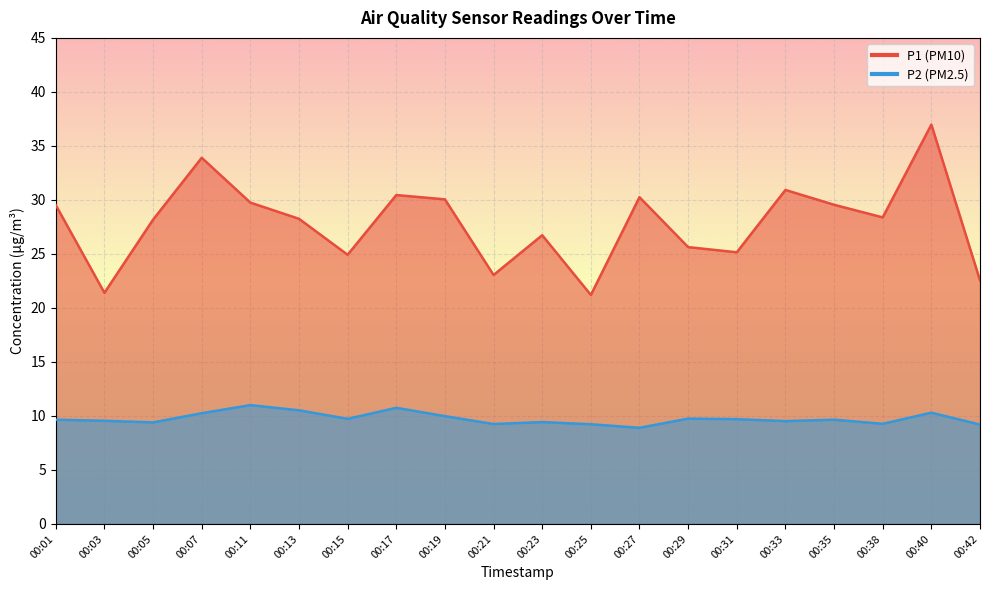

What is the maximum value for P1_line?

37.0